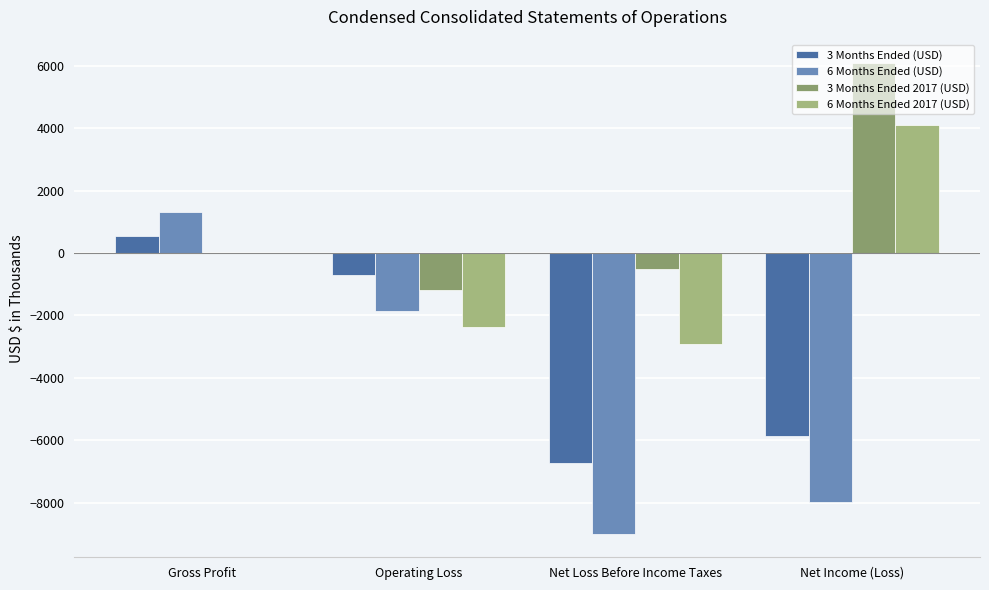

At which category is the sum across all series the highest?

Gross Profit